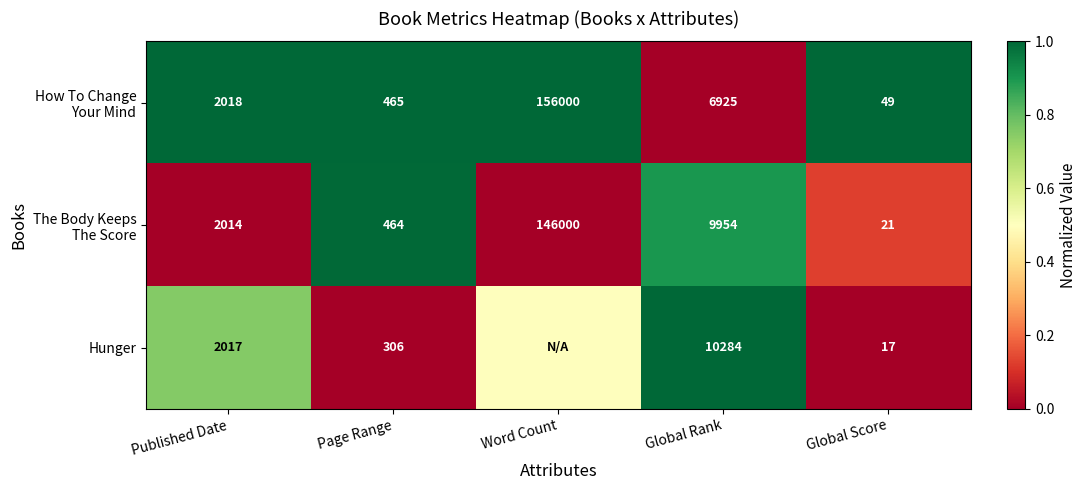

True or false: Hunger has a value of 17.0 at Global Score.

True